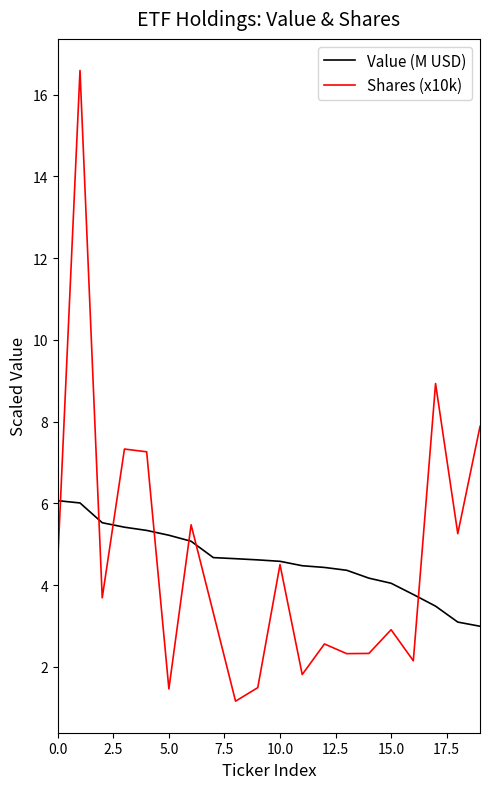

Which series has the largest range (max minus min)?

Shares (x10k)